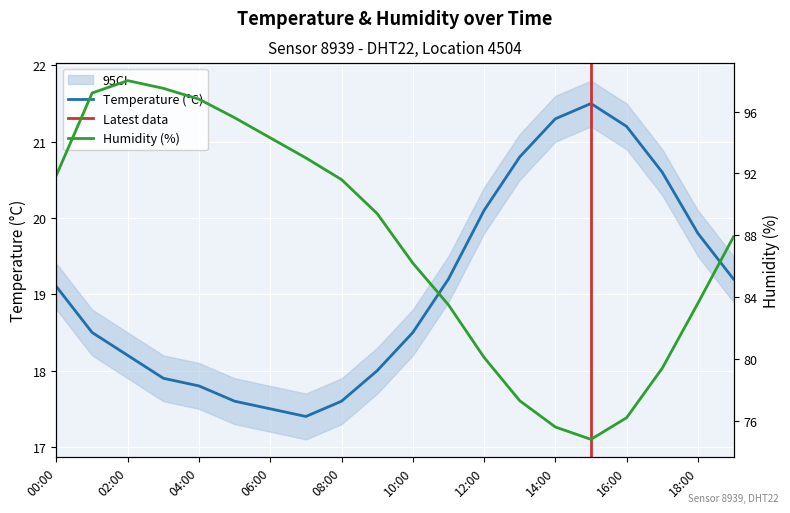

At which label does temperature reach its peak?

15:00